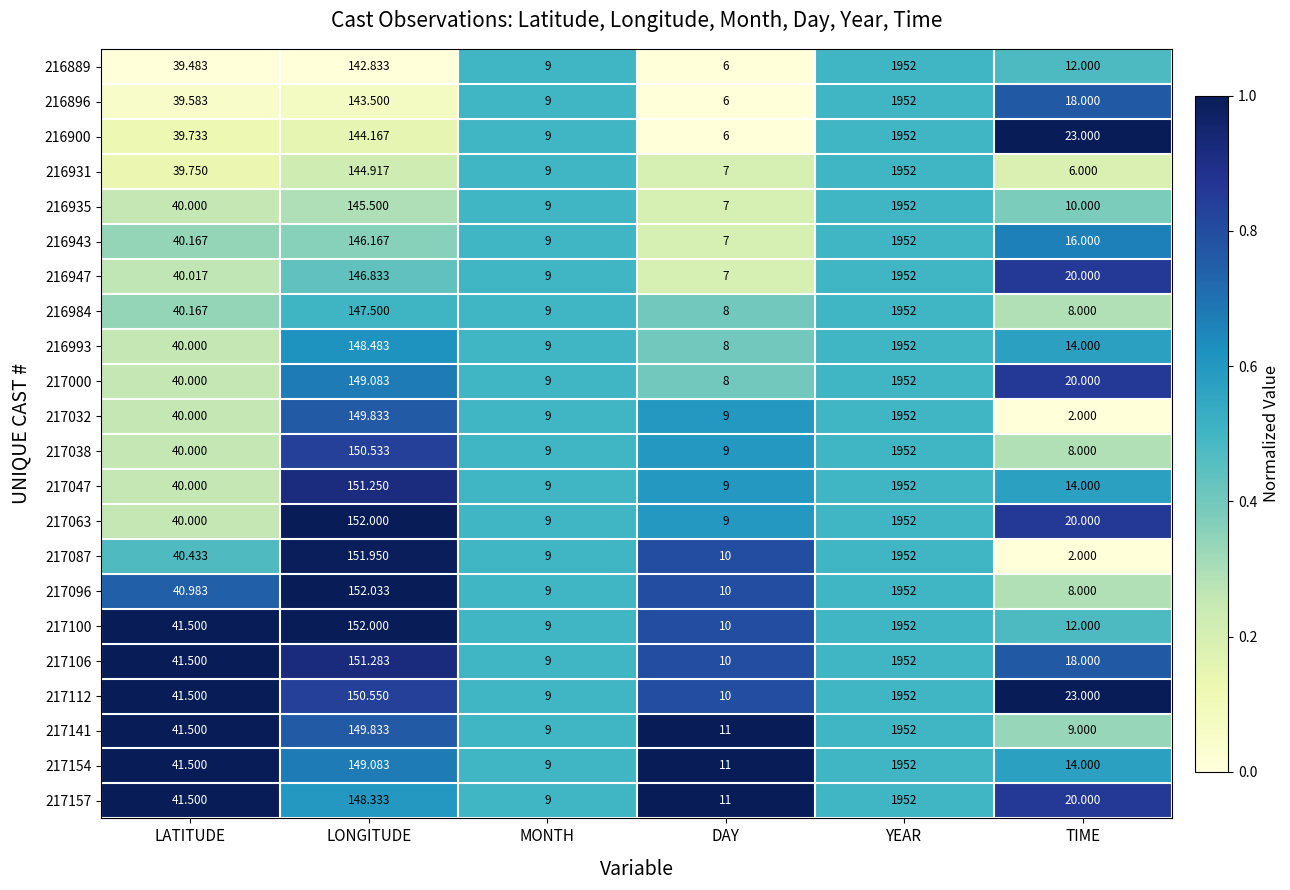

At which label does 217106 first exceed 41?

LATITUDE